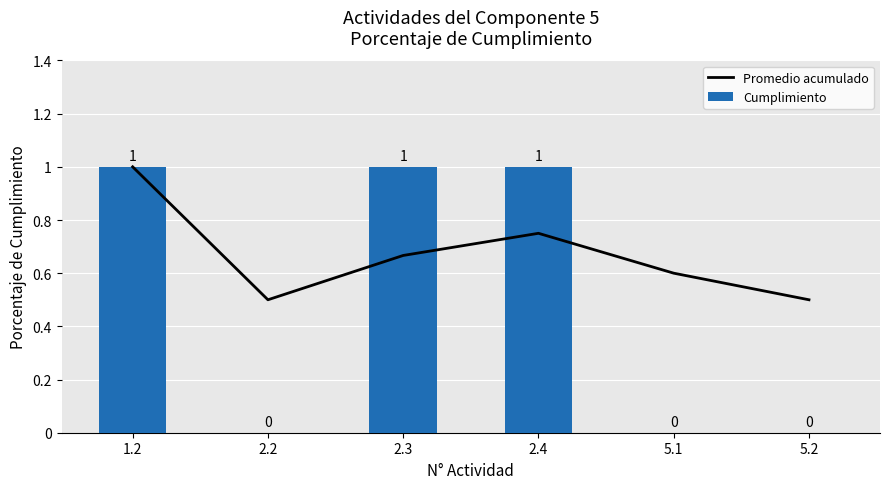

What is the average value of the Promedio acumulado series?

0.7